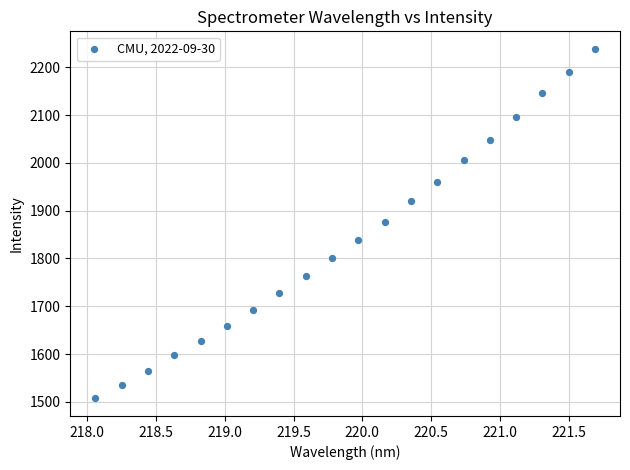

What is the range of Y values (max minus min)?

732.1